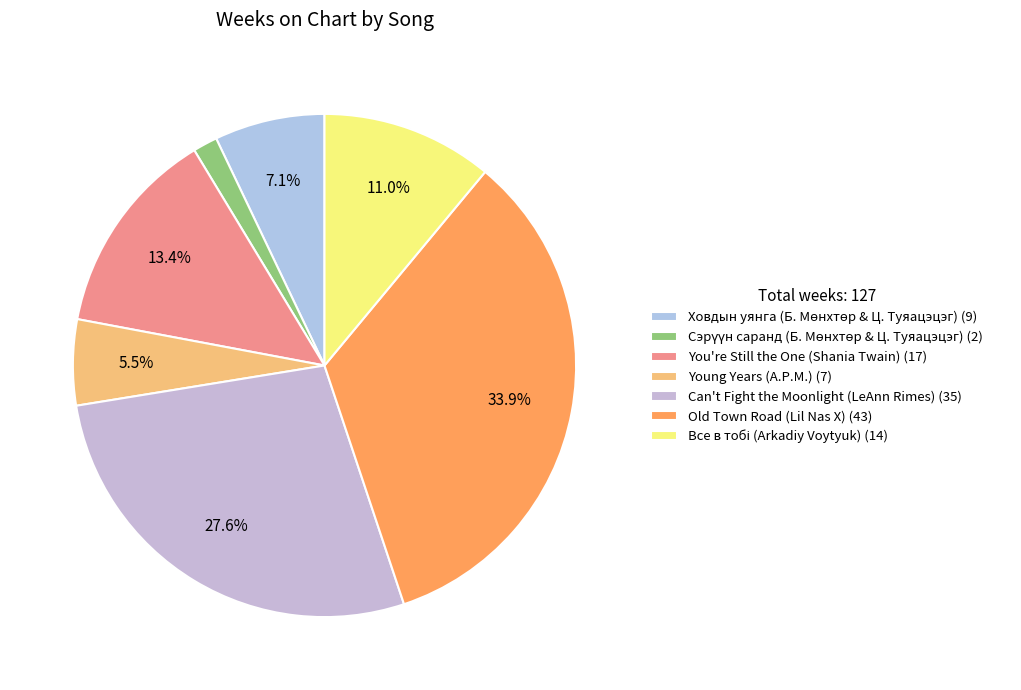

How many slices are in this pie chart?

7